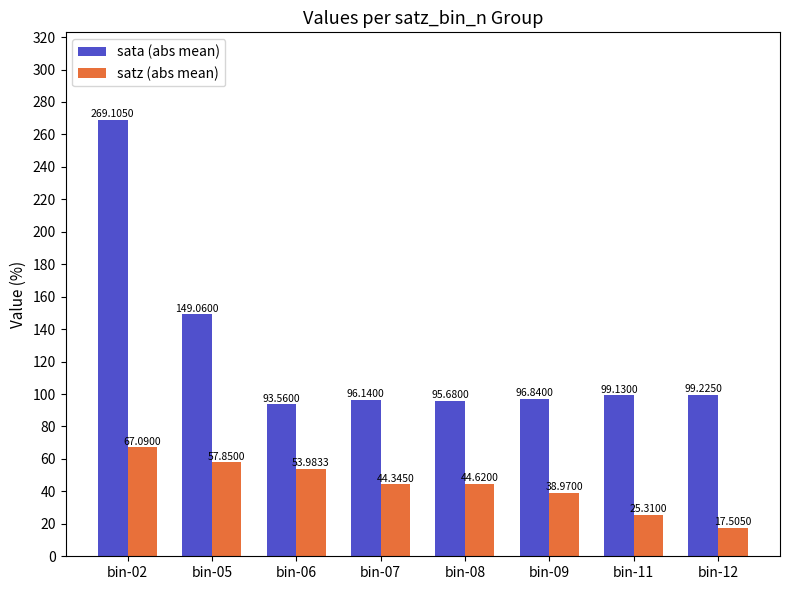

Reading left to right, list all the values displayed in this chart.

sata (abs mean): 269.1	149.1	93.6	96.1	95.7	96.8	99.1	99.2
satz (abs mean): 67.1	57.9	54.0	44.3	44.6	39.0	25.3	17.5